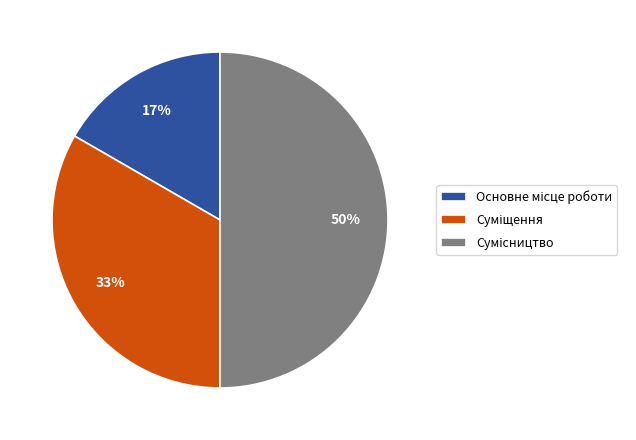

To the nearest percent, what is the difference between the largest and smallest slice percentages?

33%